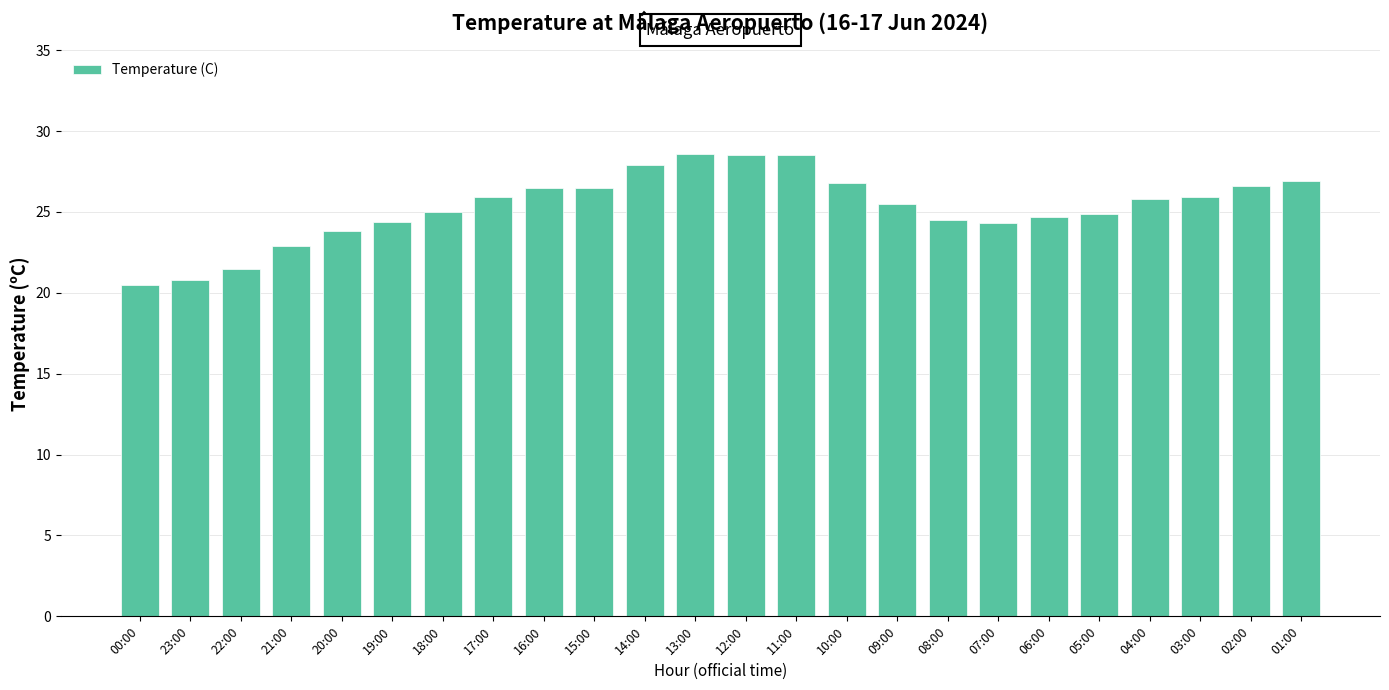

True or false: the data shows 25.8 at 04:00.

True